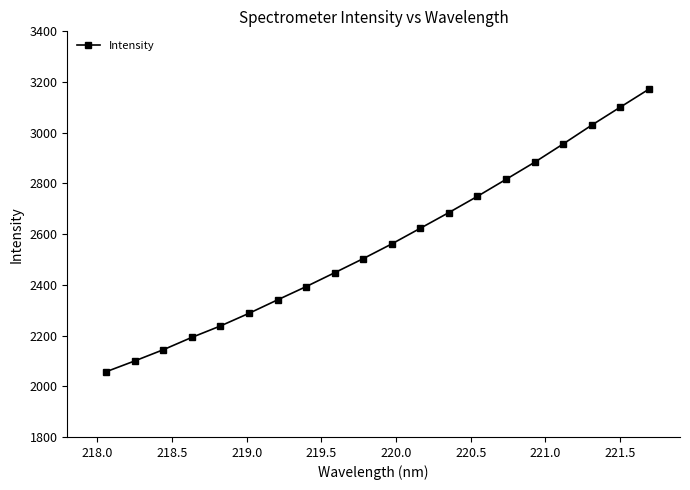

True or false: the data has more than 0 interior local peaks.

False